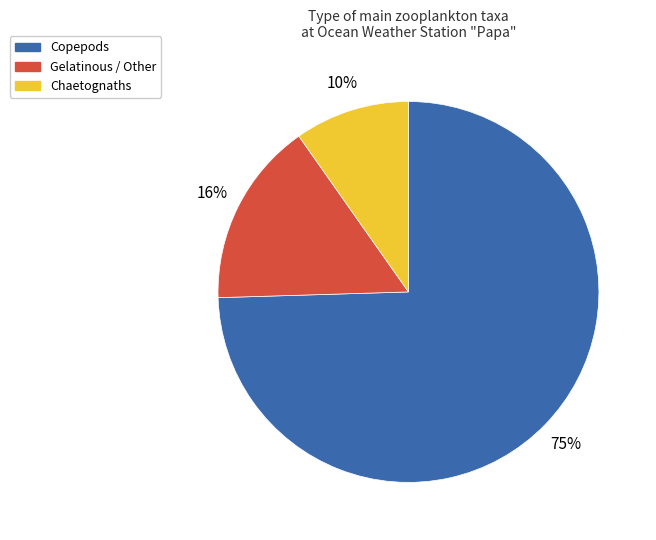

Count the number of slices in the pie.

3